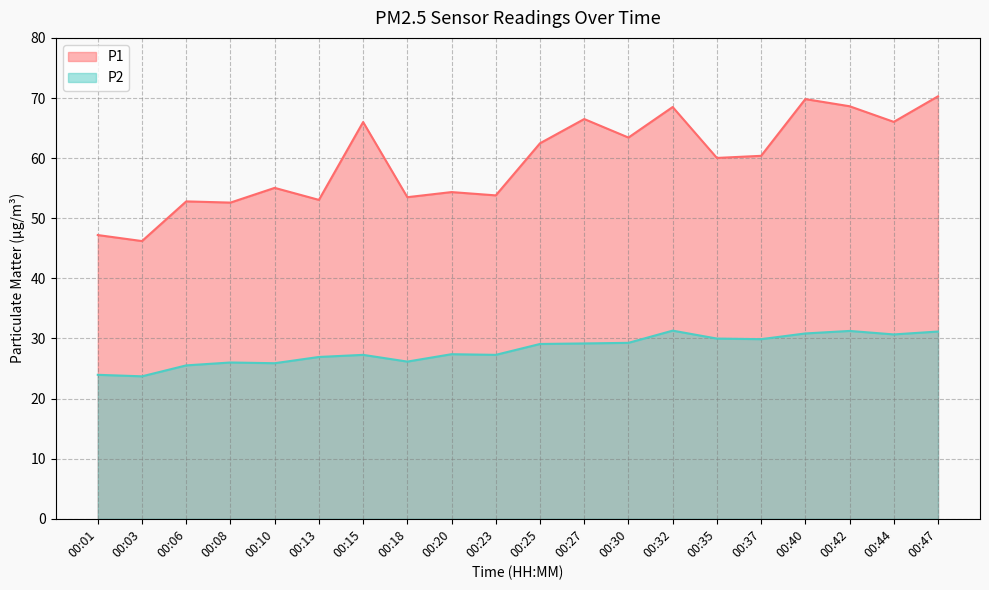

What is the spread (max minus min) of values at 00:32?

37.2